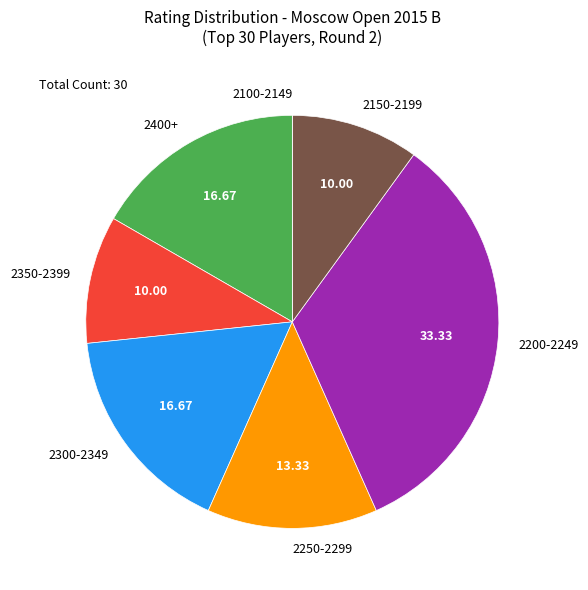

Does 2350-2399 account for over 50% of the chart?

No